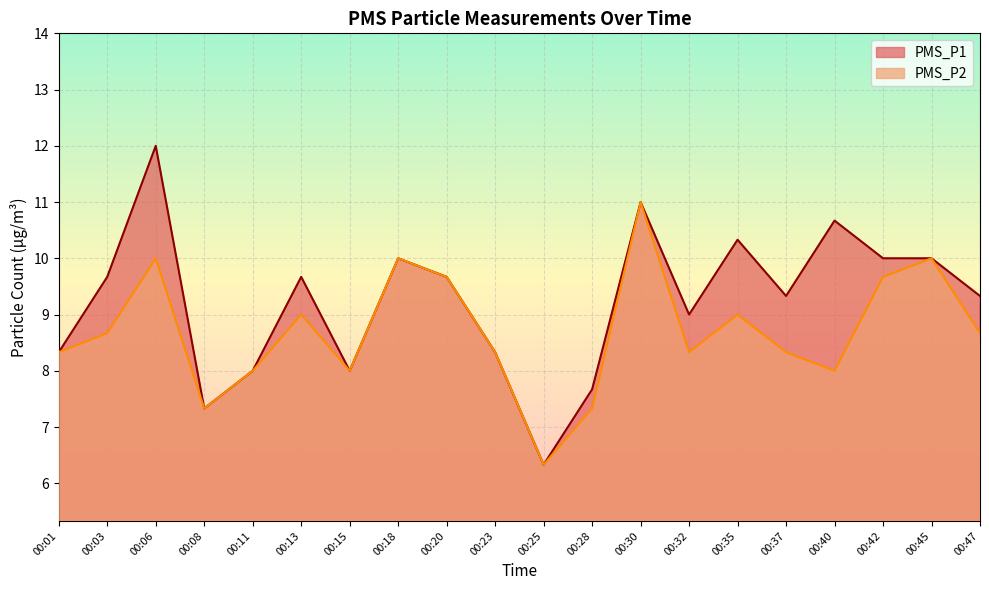

How many lines are shown in the chart?

2